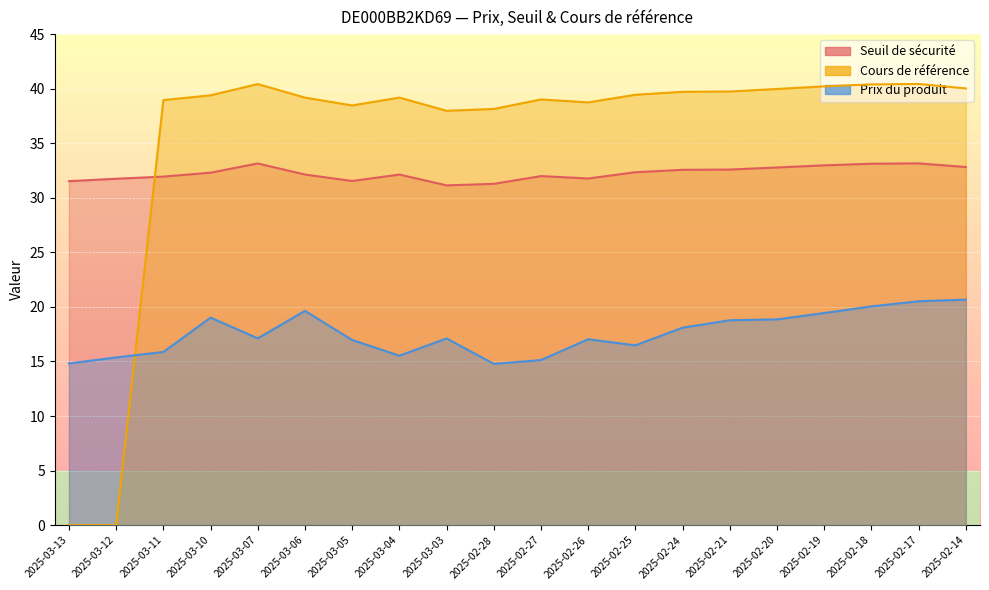

What is the label of the 16th point from the right?

2025-03-07